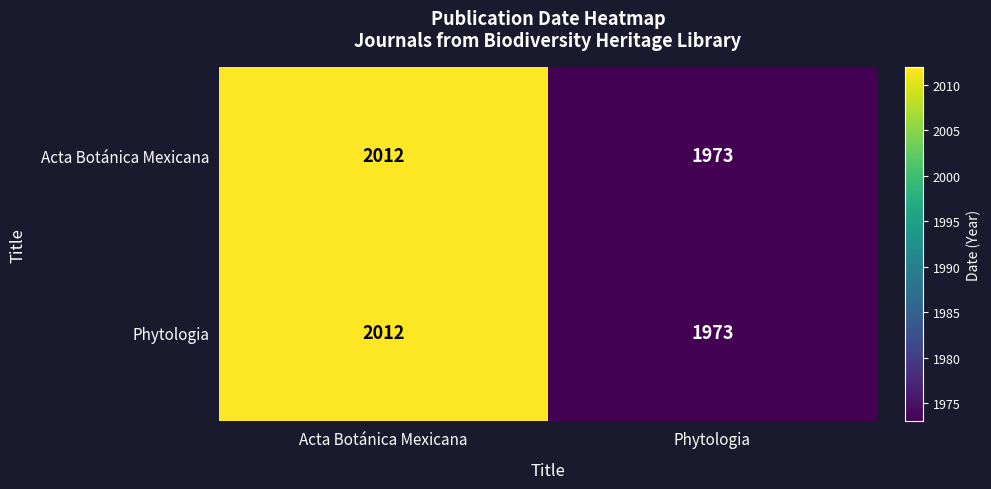

What is the approximate value of Acta Botánica Mexicana at Acta Botánica Mexicana, to the nearest 5?

2010